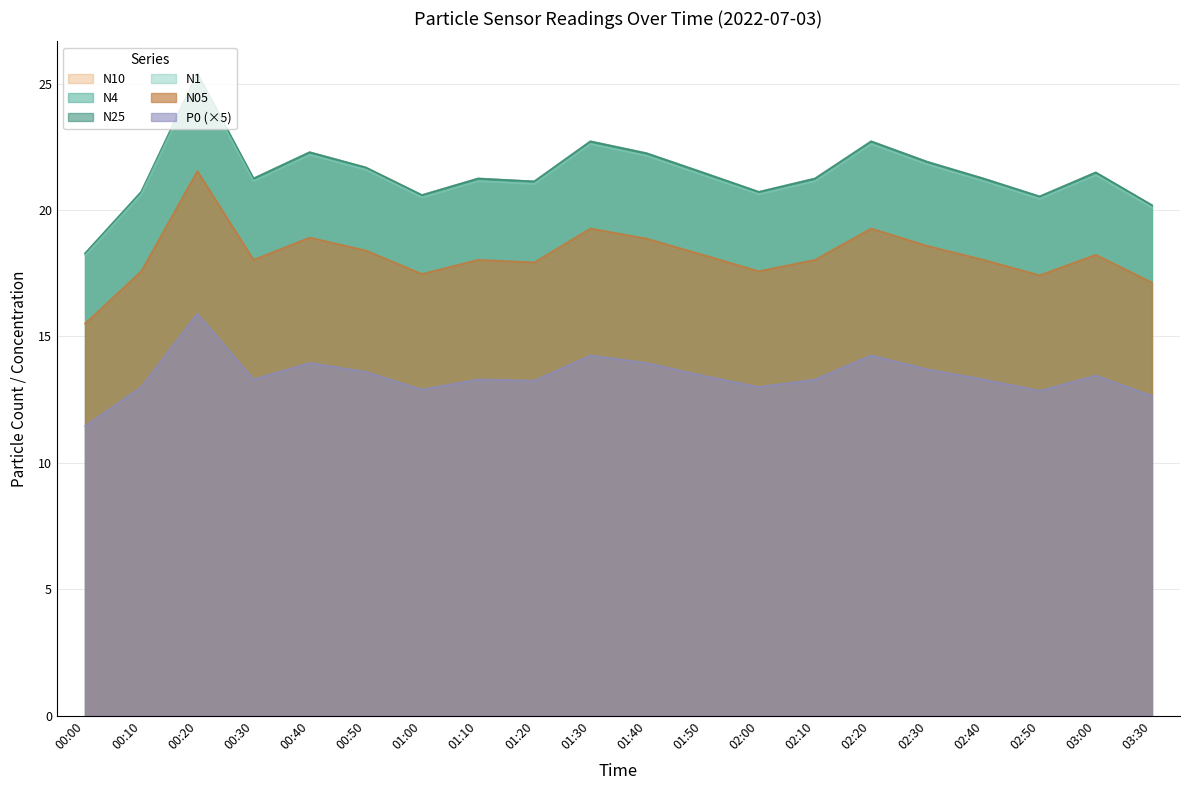

What is the total value across all series at 02:20?

124.3